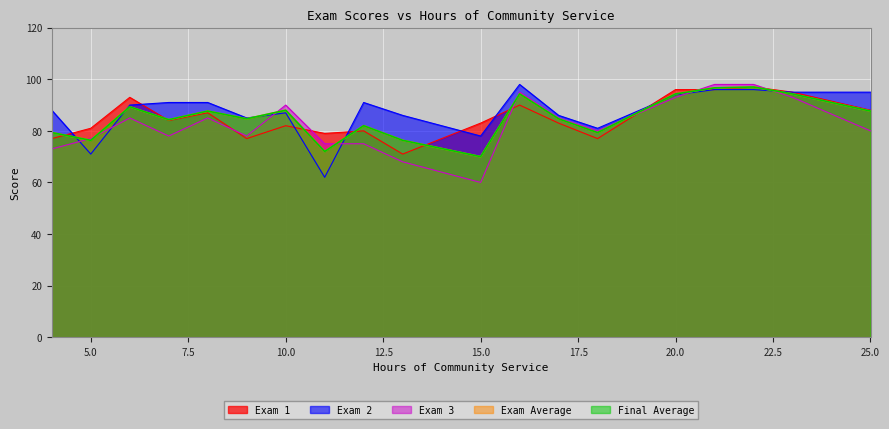

True or false: Exam Average has a value of 34.4 at 15.

False